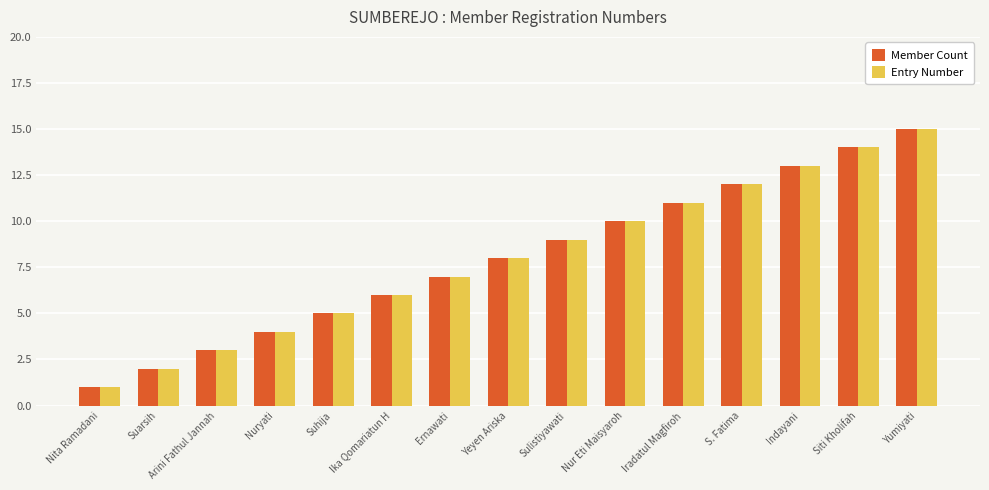

Reading left to right, extract all data points from this chart.

Member Count: Nita Ramadani=1	Suarsih=2	Arini Fathul Jannah=3	Nuryati=4	Suhija=5	Ika Qomariatun H=6	Ernawati=7	Yeyen Ariska=8	Sulistiyawati=9	Nur Eti Maisyaroh=10	Iradatul Magfiroh=11	S. Fatima=12	Indayani=13	Siti Kholifah=14	Yumiyati=15
Entry Number: Nita Ramadani=1	Suarsih=2	Arini Fathul Jannah=3	Nuryati=4	Suhija=5	Ika Qomariatun H=6	Ernawati=7	Yeyen Ariska=8	Sulistiyawati=9	Nur Eti Maisyaroh=10	Iradatul Magfiroh=11	S. Fatima=12	Indayani=13	Siti Kholifah=14	Yumiyati=15